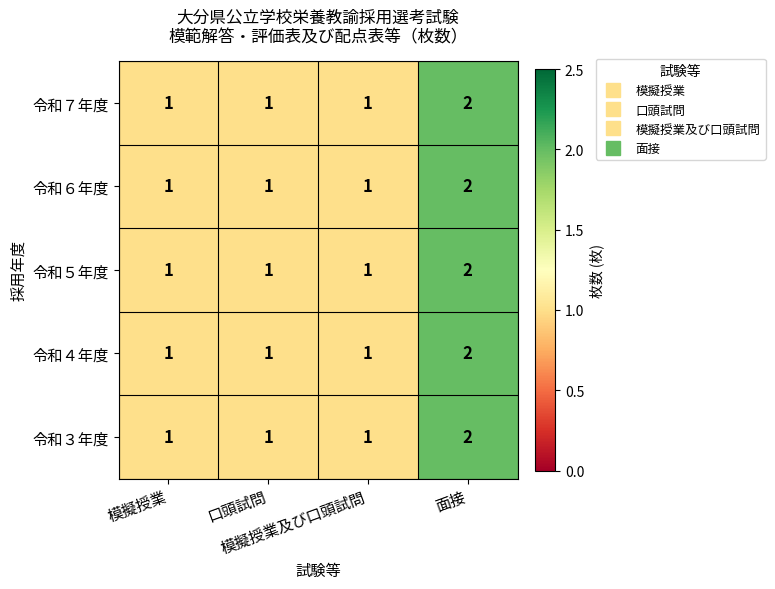

Count the 令和７年度 values in the range 1 to 2.

4